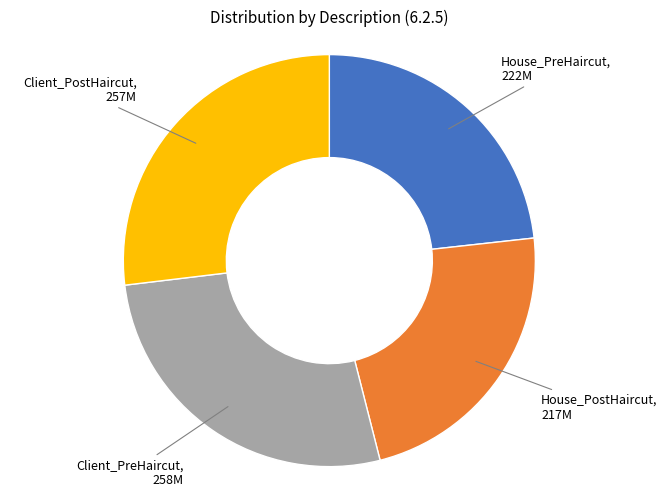

Is there any slice that represents more than half of the pie?

No